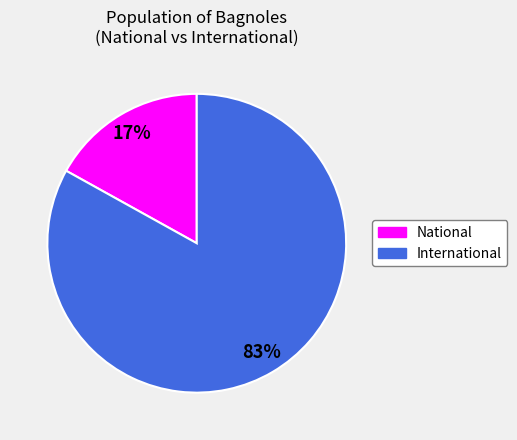

To the nearest percent, what is the difference between the largest and smallest slice percentages?

66%